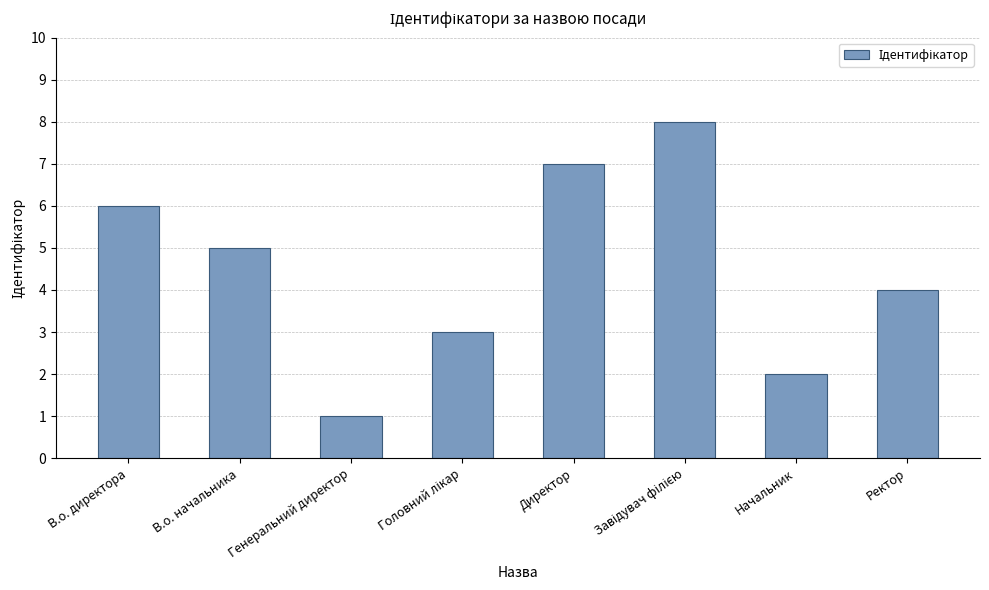

How many values are below 5?

4